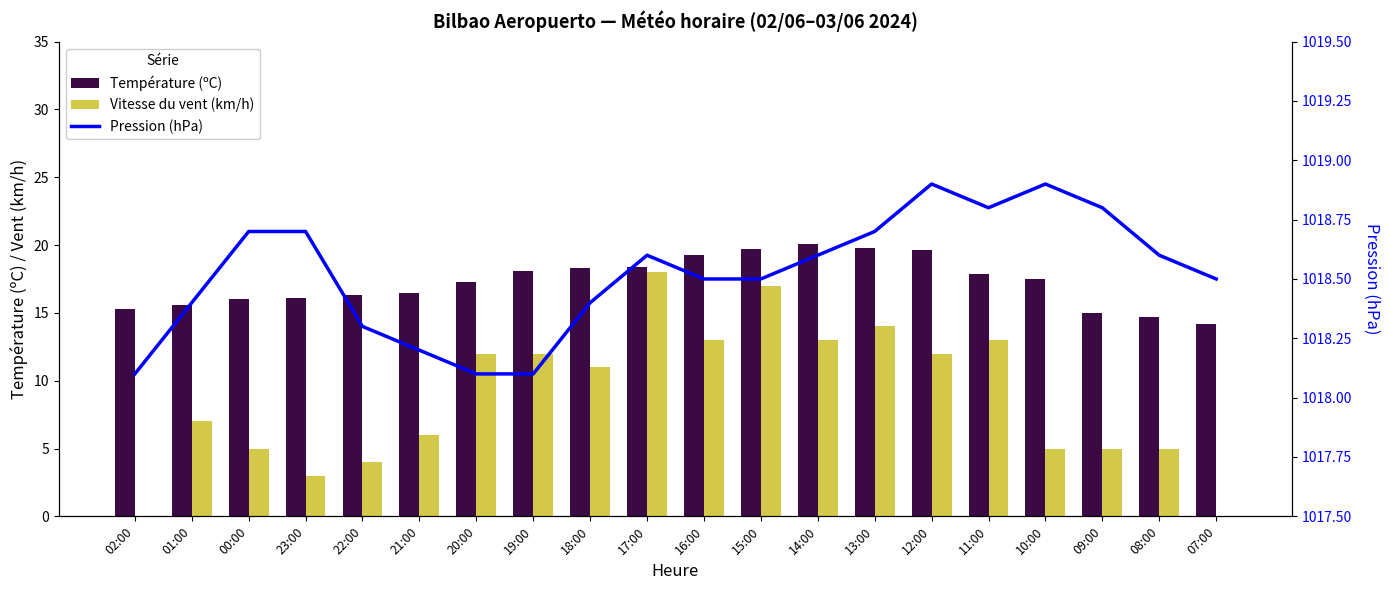

The Vitesse du vent (km/h) series shows 5.5 at 12:00. True or false?

False